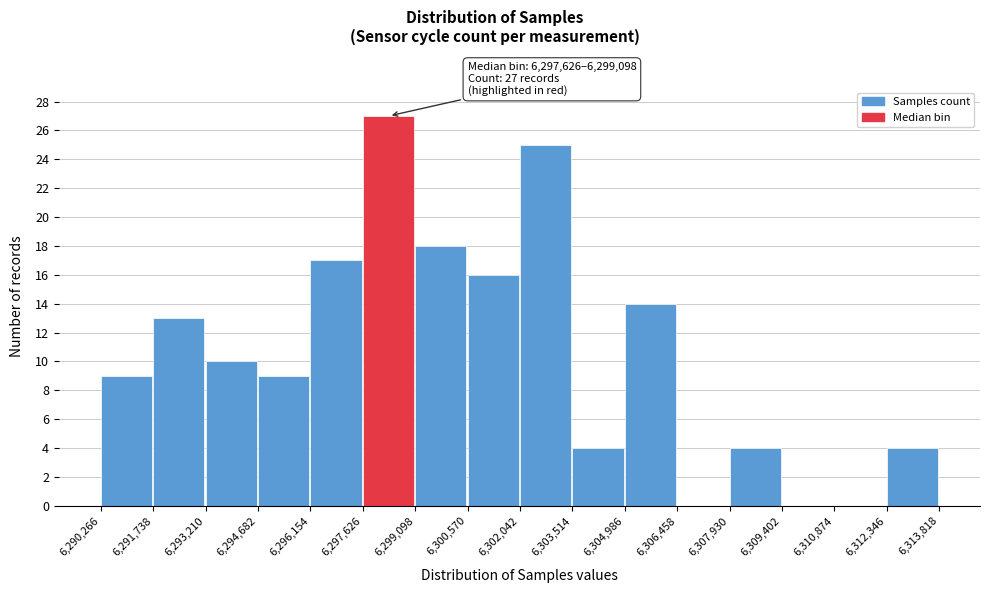

Over which range of the x-axis is the bar tallest?

6,297,626 to 6,299,098